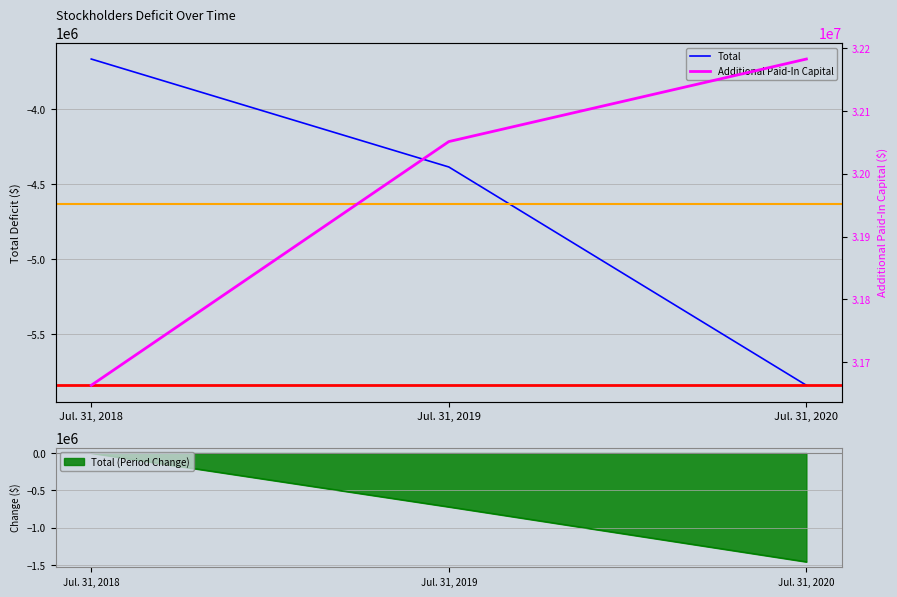

At Jul. 31, 2019, list the series in order from largest to smallest.

Additional Paid-In Capital, Total